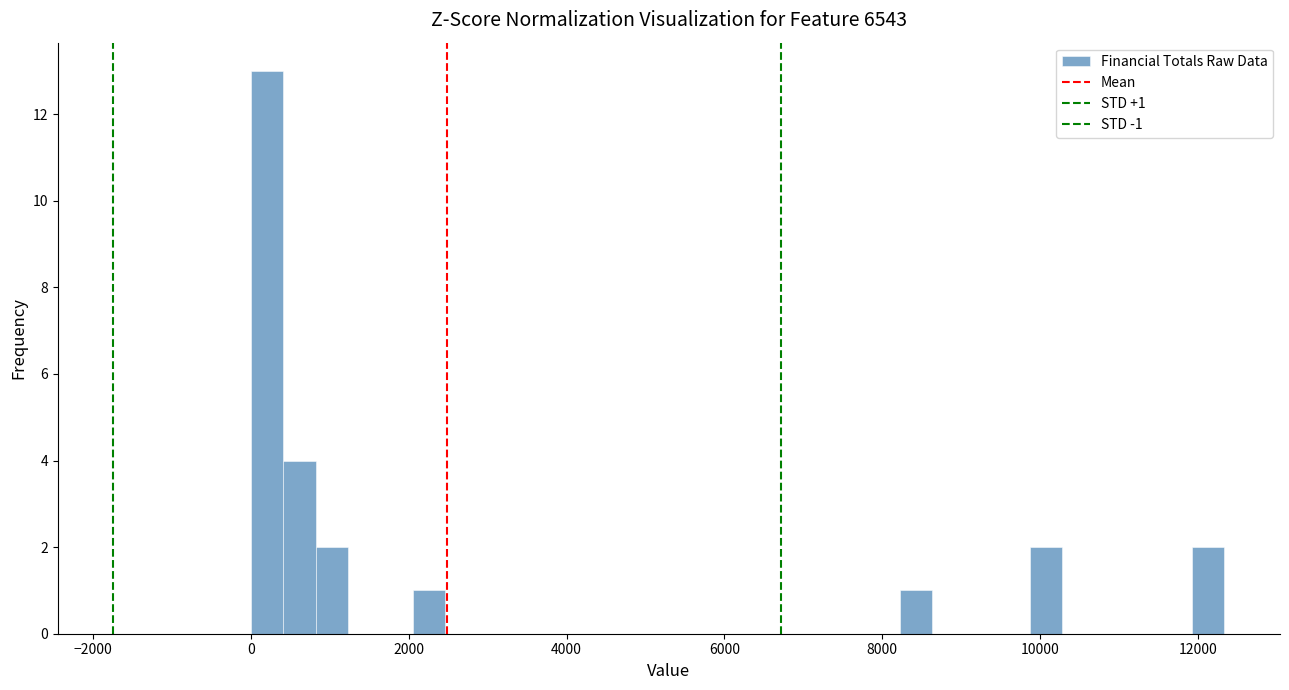

Around what value on the x-axis is the tallest bar? Give the approximate position of its centre, as read against the axis.

200